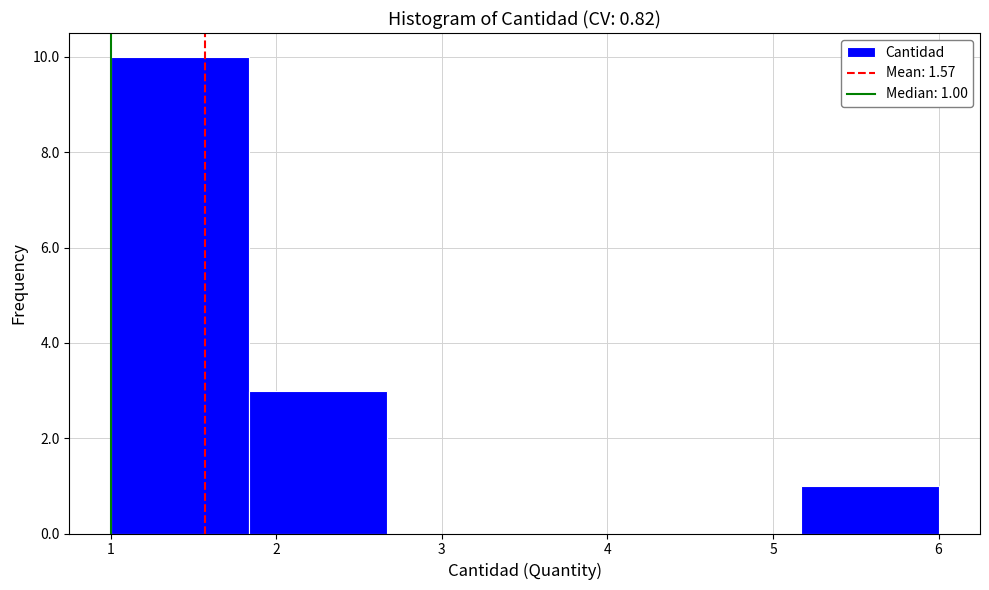

Which range on the x-axis has the tallest bar?

1.0 to 1.8